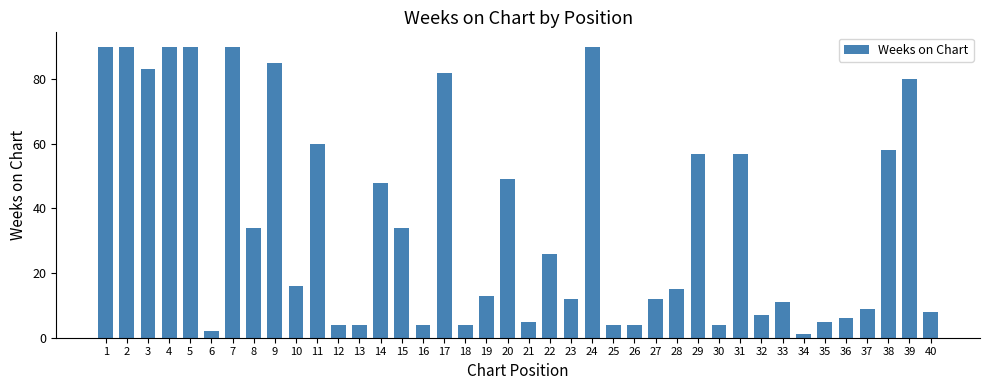

What is the difference between the maximum and minimum values?

89